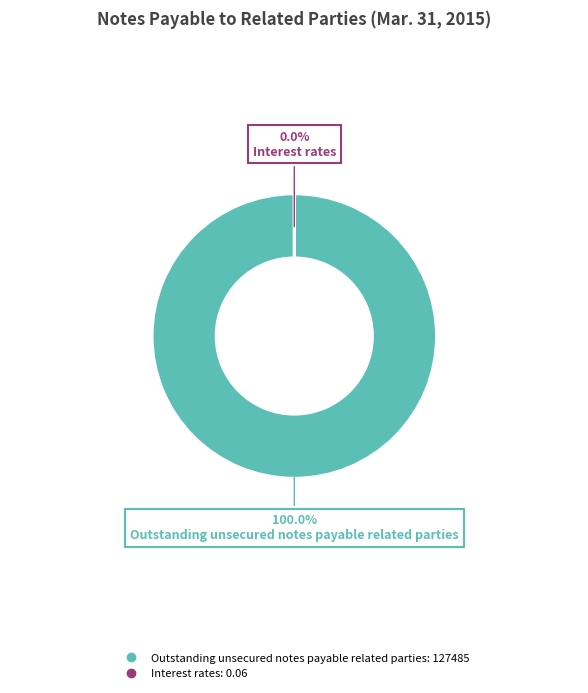

What percentage is the Outstanding unsecured notes payable related parties slice, to the nearest percent?

100%